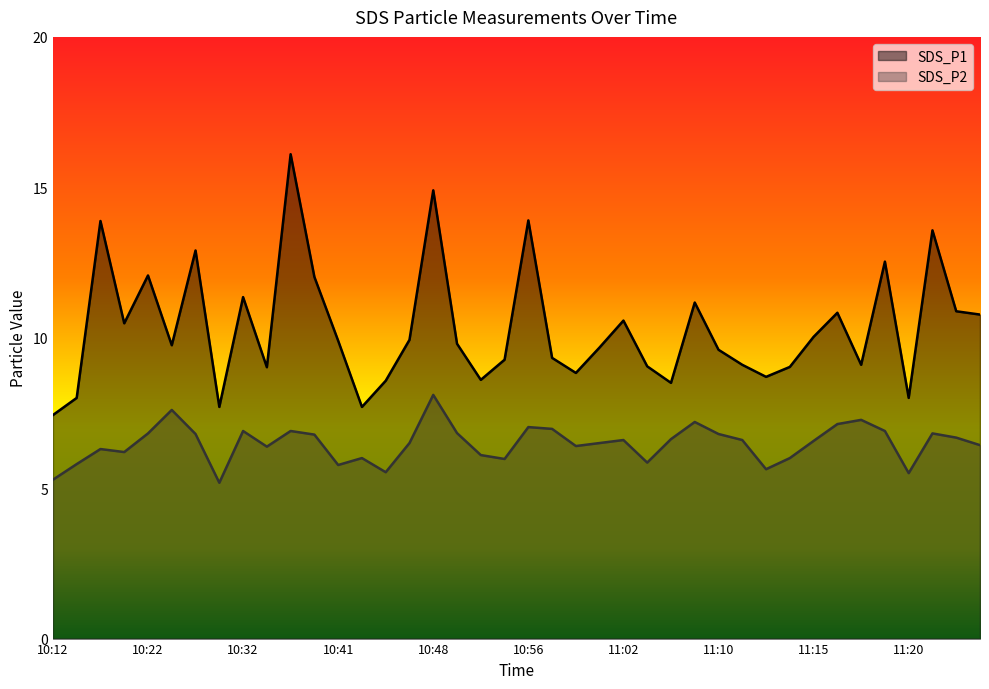

At 10:44, list the series in order from smallest to largest.

SDS_P2, SDS_P1